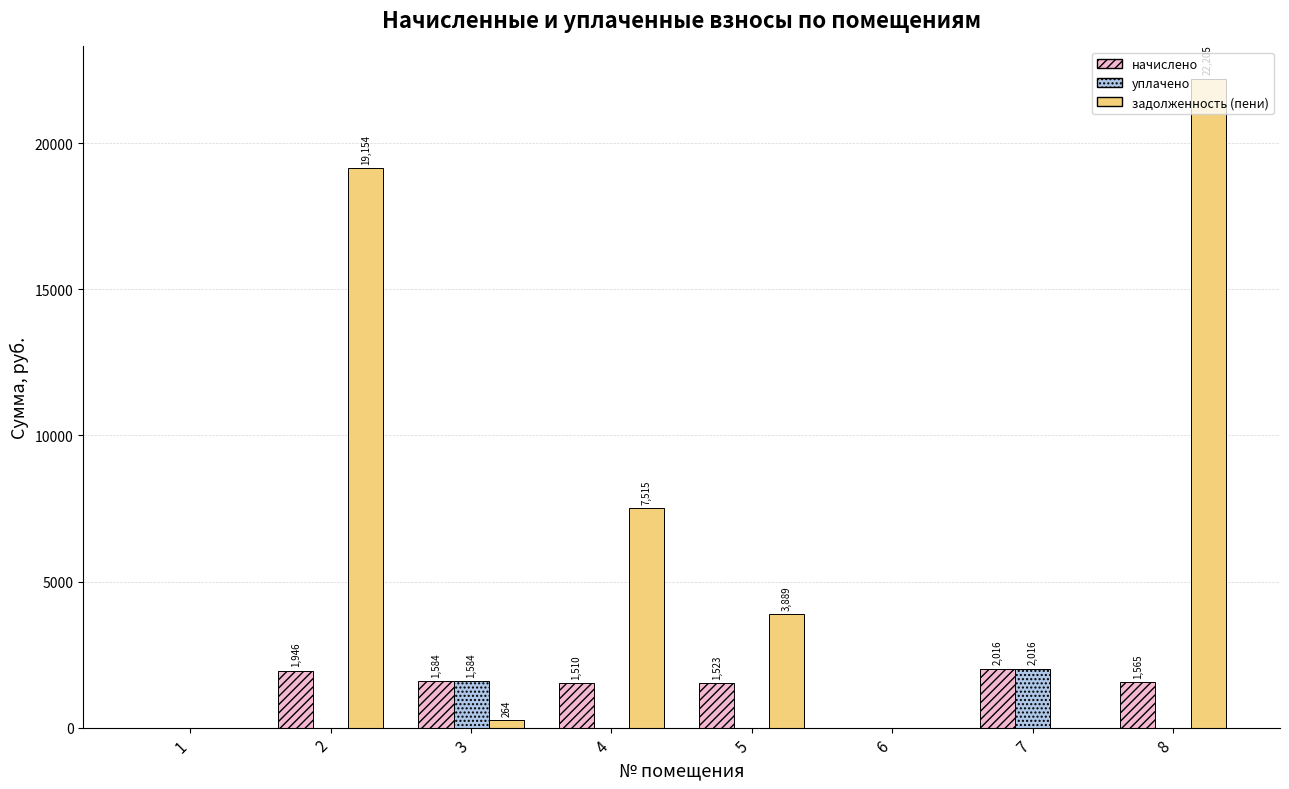

Between 7 and 8, which series saw the biggest shift?

задолженность (пени)